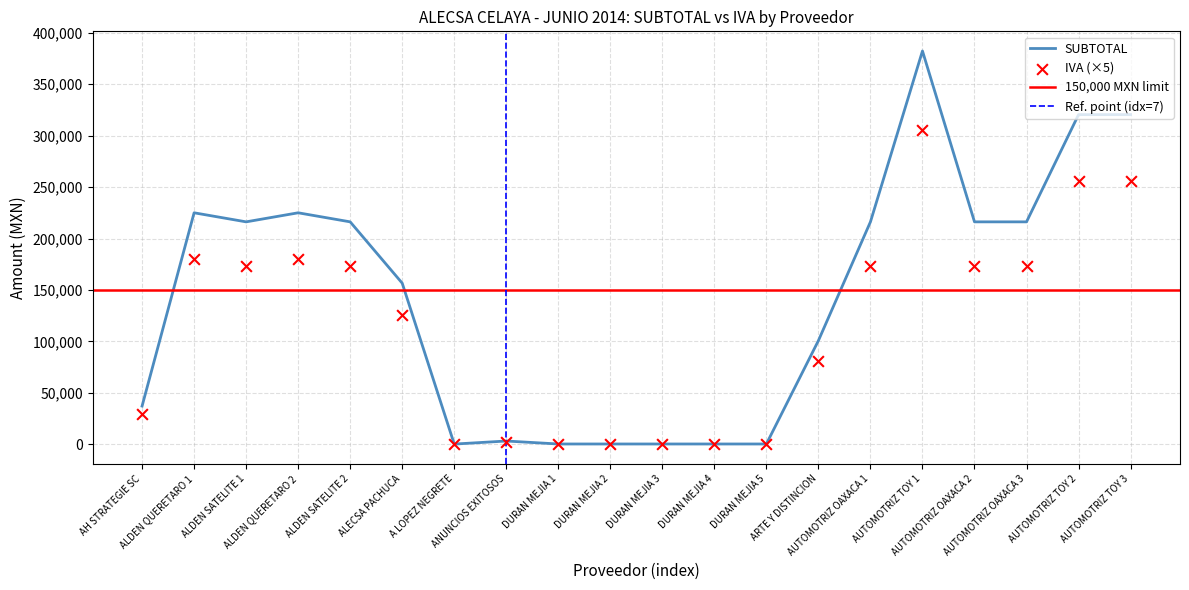

What is the total value across all series at ALDEN SATELITE 2?

389134.3